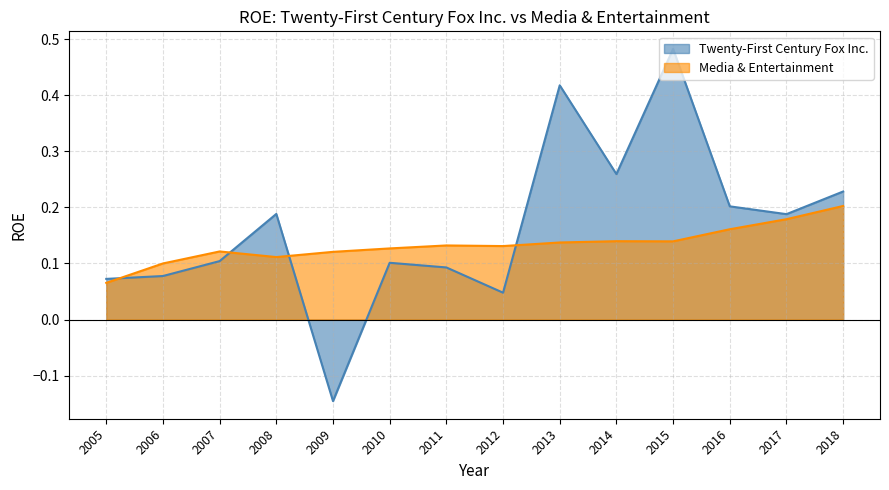

Which series has the widest spread of values?

Twenty-First Century Fox Inc.